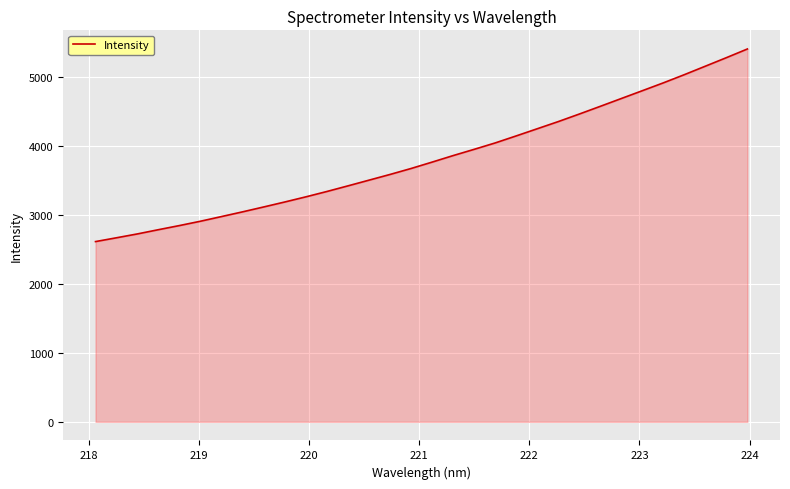

What is the smallest value displayed?

2615.7